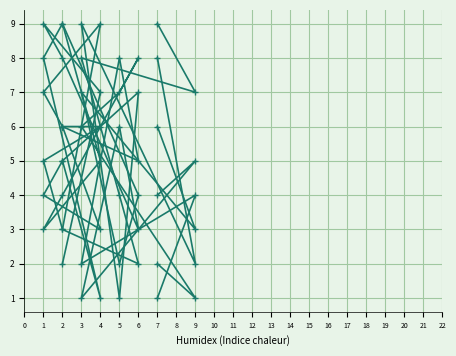

At which category does col_6 reach its first local peak?

1